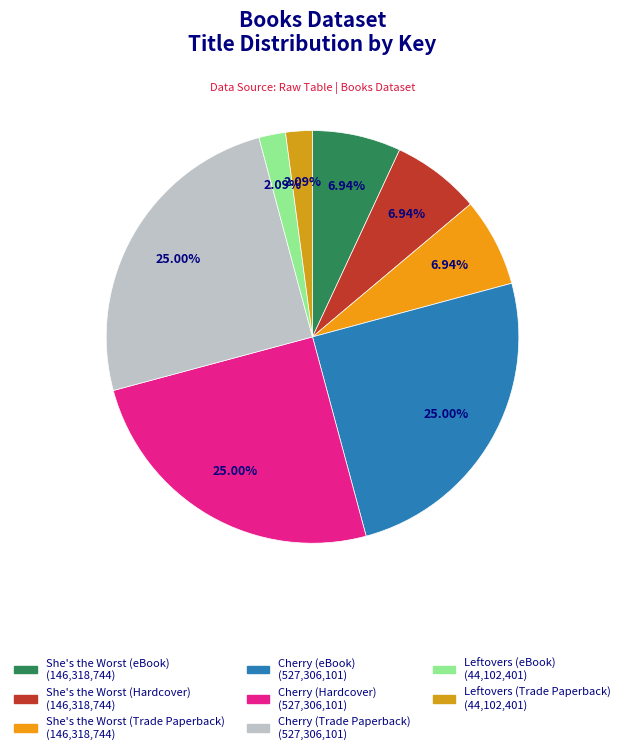

Count the number of slices in the pie.

8